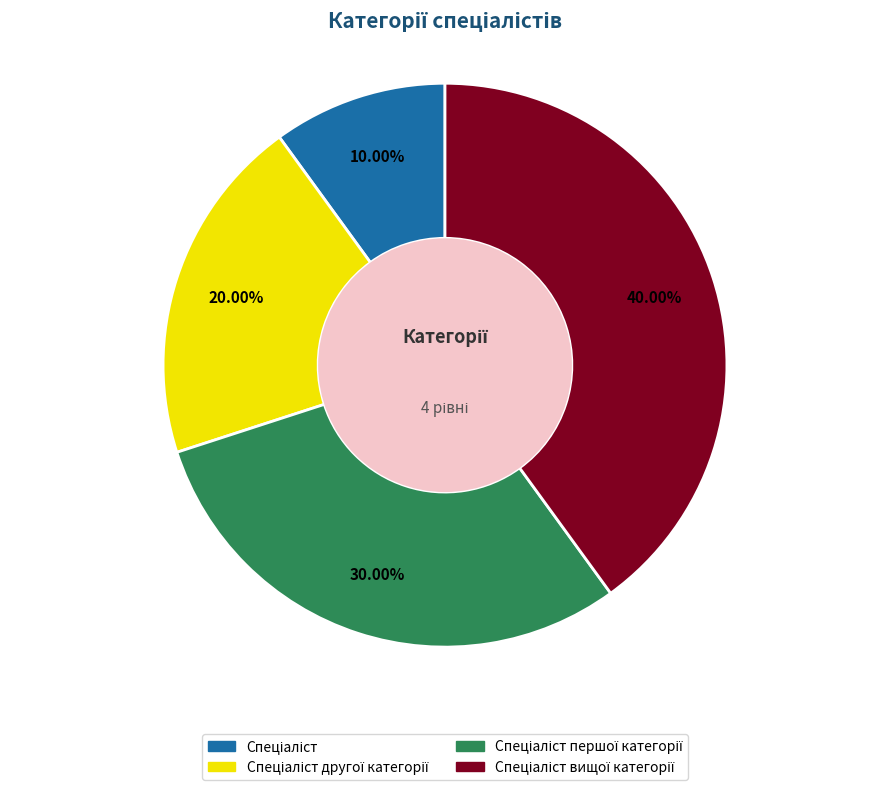

Is there a majority slice in this chart?

No